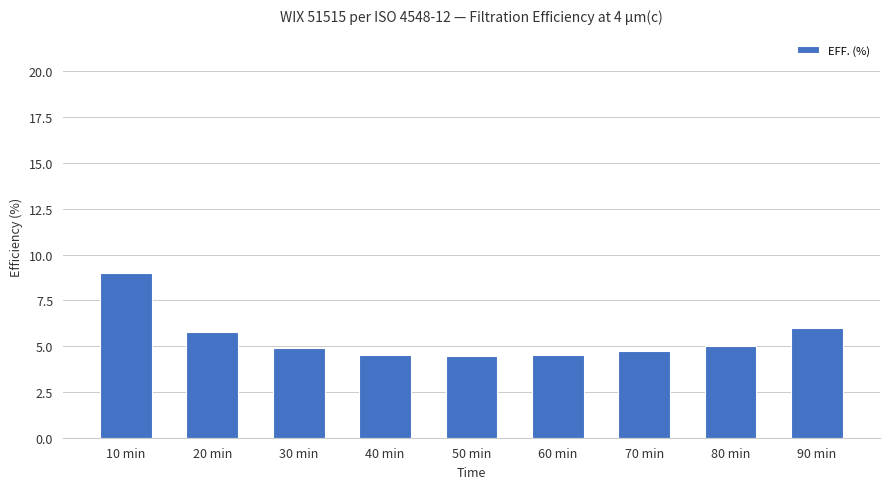

What is the value of the 1st bar from the left?

9.0